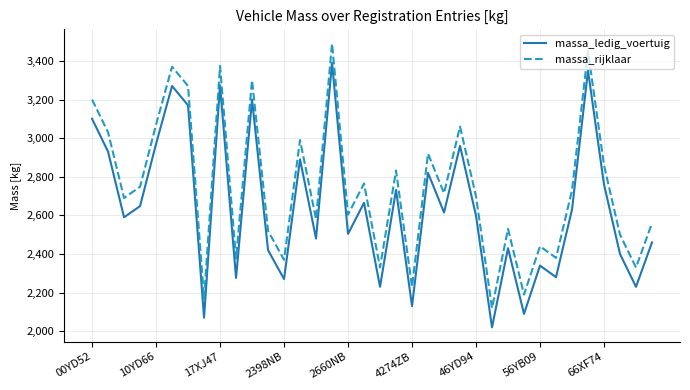

Count the number of data series in this chart.

2